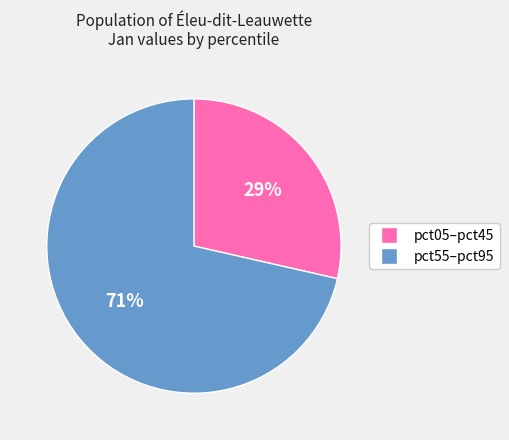

Does any single category account for the majority?

Yes